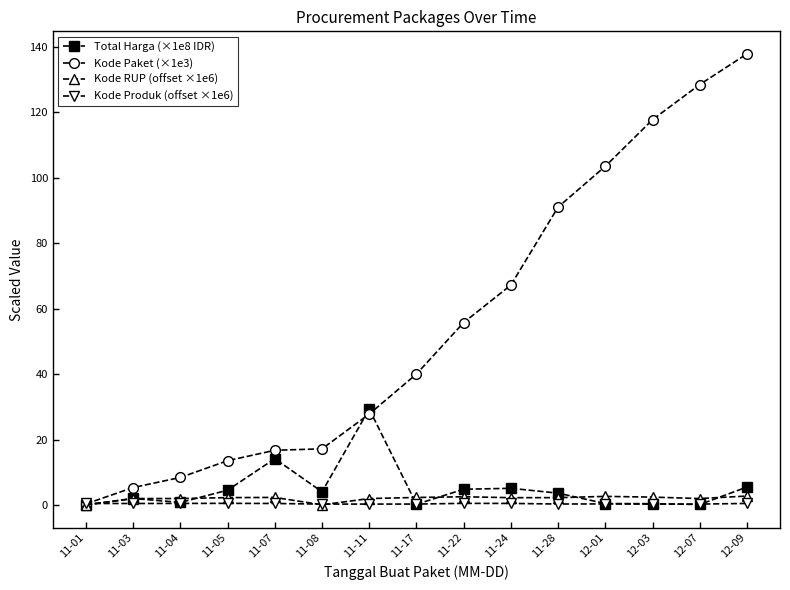

Is it true that Kode Produk (offset ×1e6) equals 0.6 at 11-24?

True